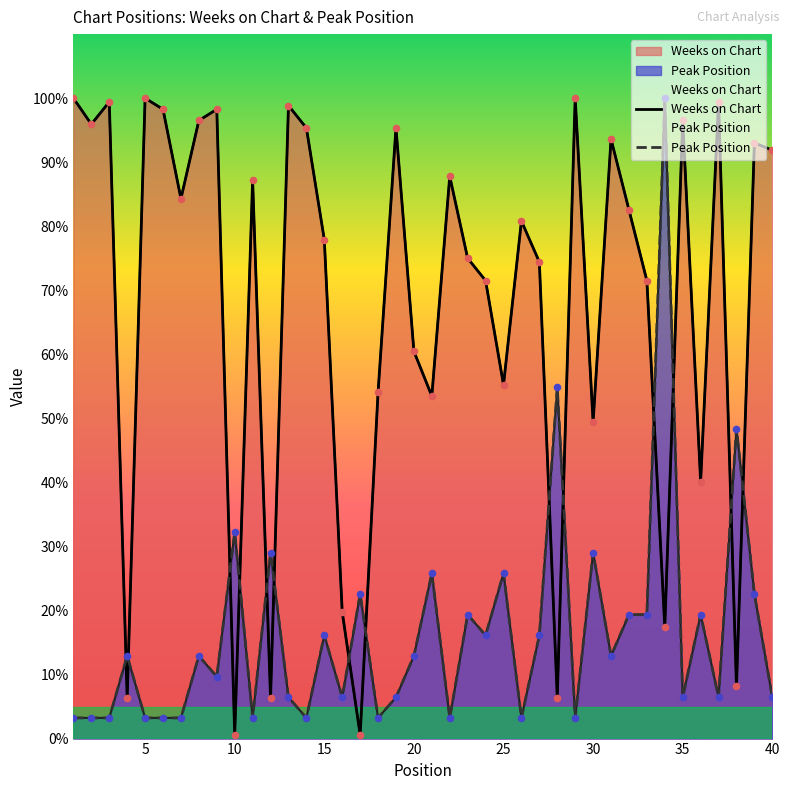

What are all the series names shown in the legend?

Weeks on Chart, Peak Position